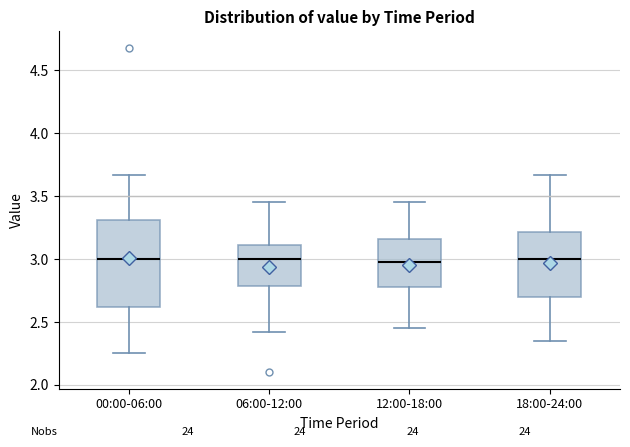

Which box is the tallest, from its lower edge to its upper edge?

00:00-06:00